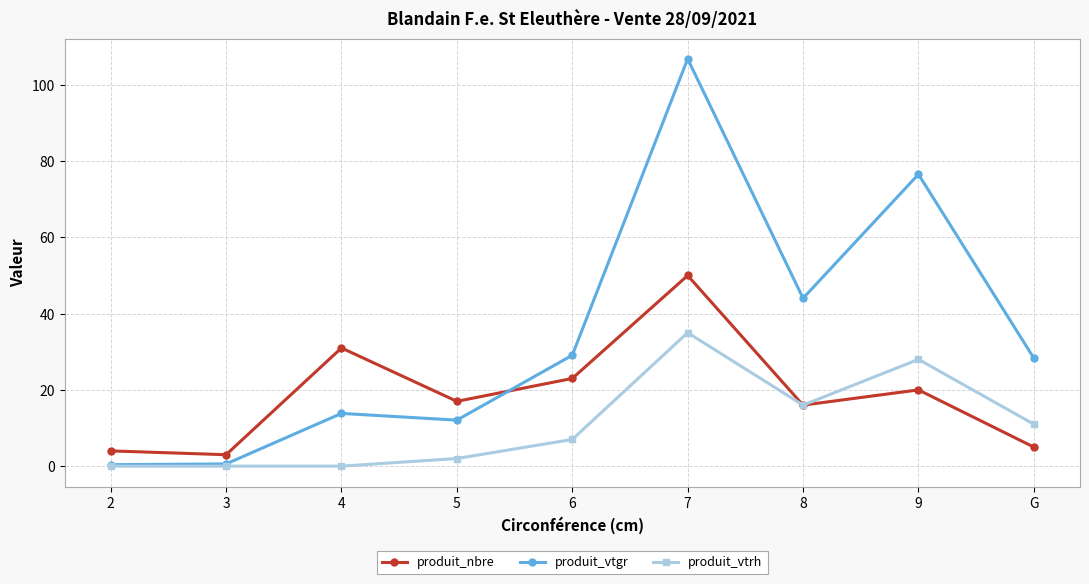

What is the total value across all series at 5?

31.1